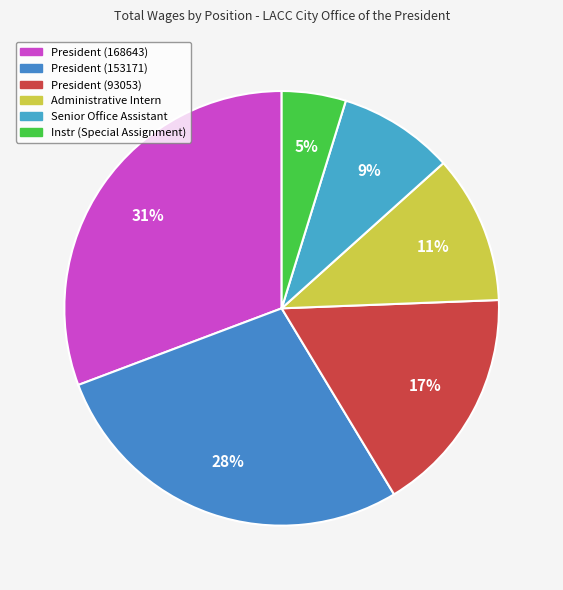

Which category has the biggest portion of the pie?

President (168643)